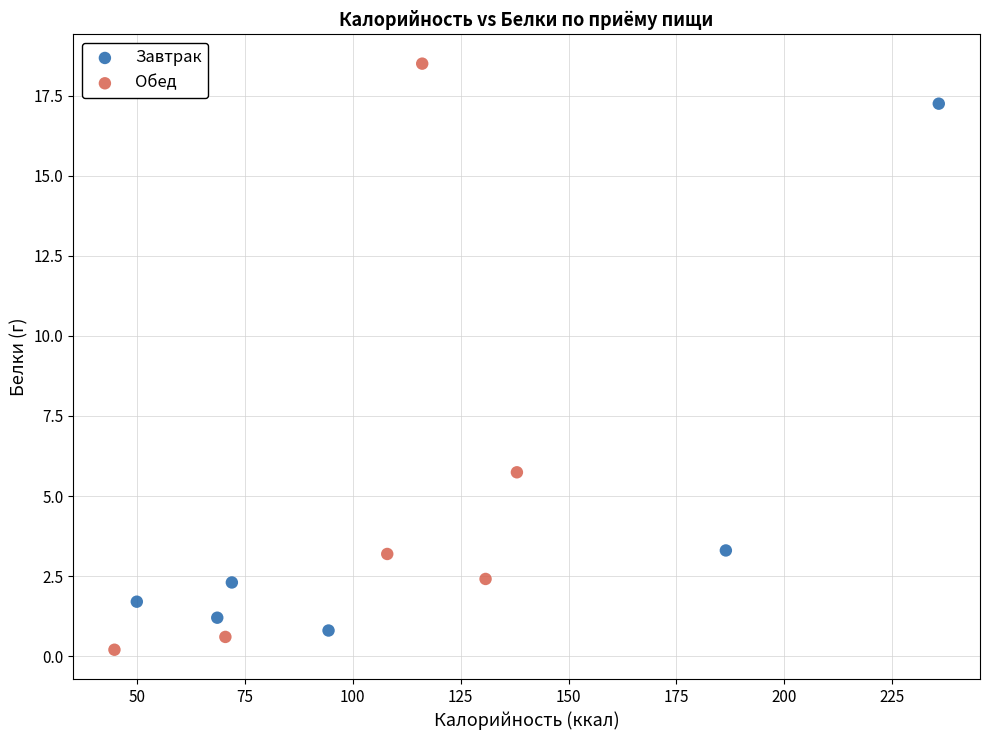

Which series has the largest Y range (max minus min)?

Обед